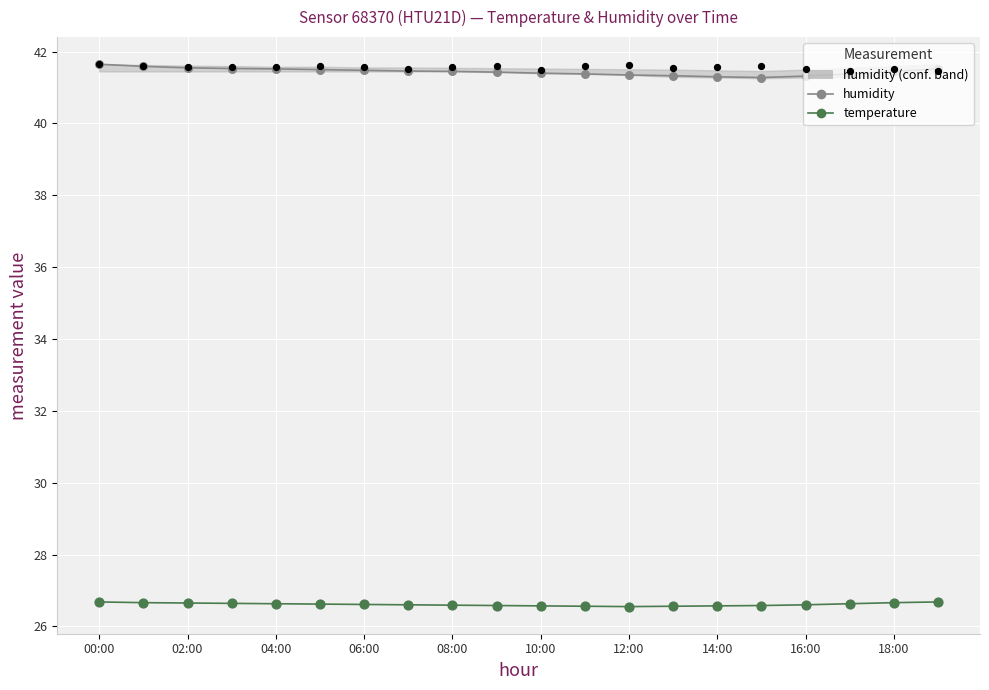

Is the value of temperature at 02:00 greater than the value of humidity at 04:00?

No